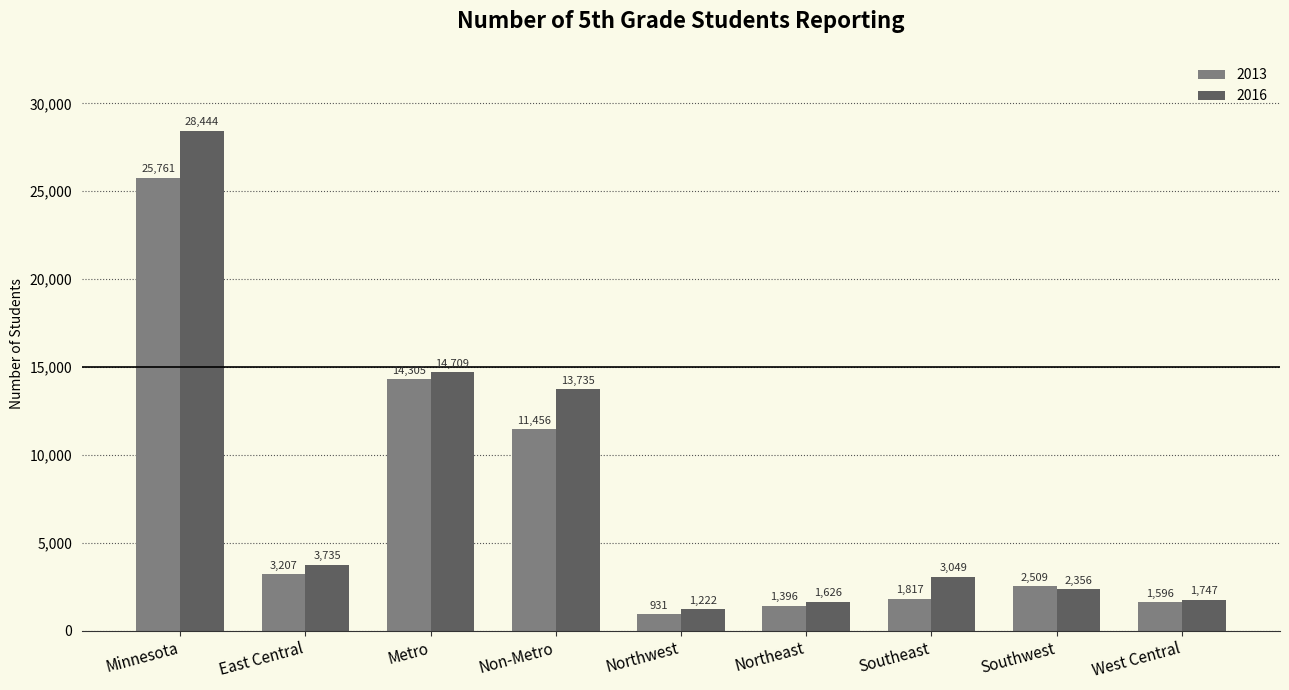

At how many categories does at least one series exceed 25995?

1